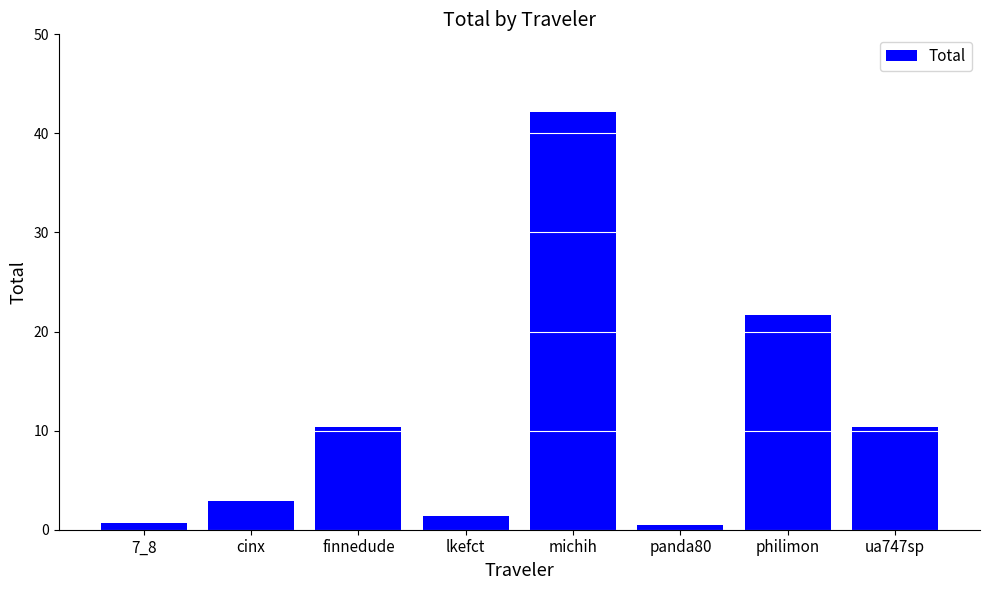

The value at 7_8 is 0.7. True or false?

True